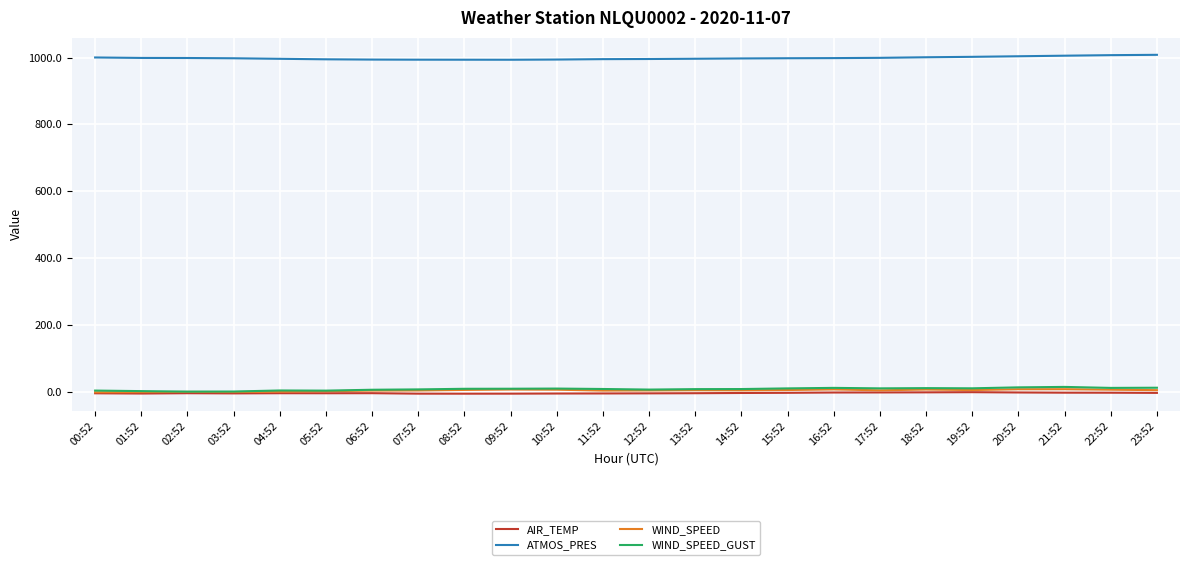

True or false: ATMOS_PRES has a value of 993.8 at 06:52.

True